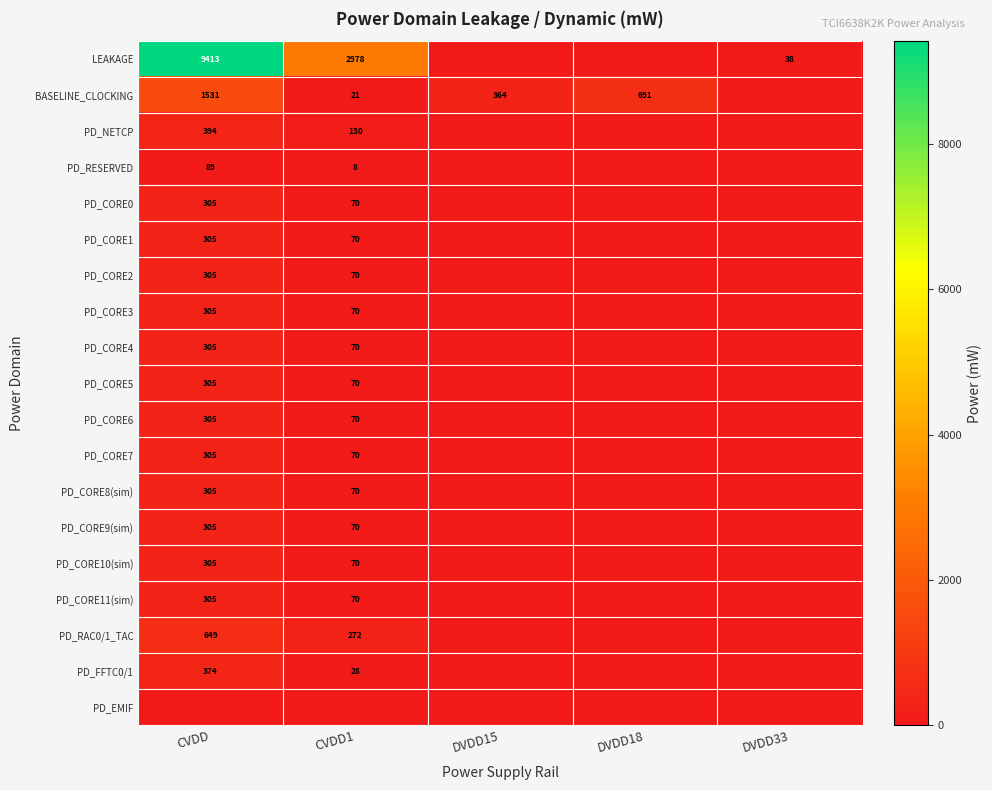

Is the value of PD_CORE7 at CVDD1 greater than the value of PD_CORE4 at CVDD?

No